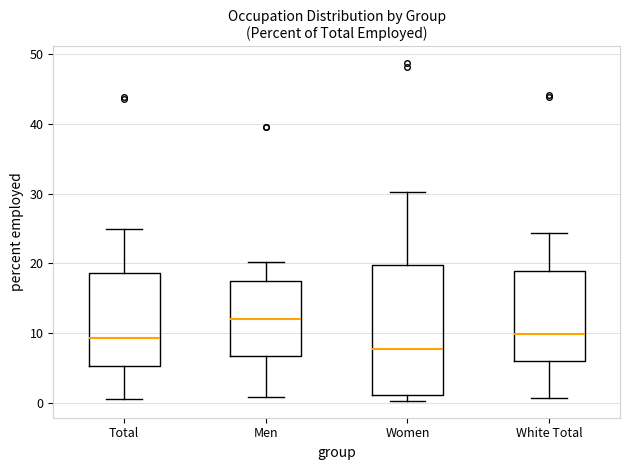

Comparing the boxes themselves (not the whiskers), which one is the tallest?

Women